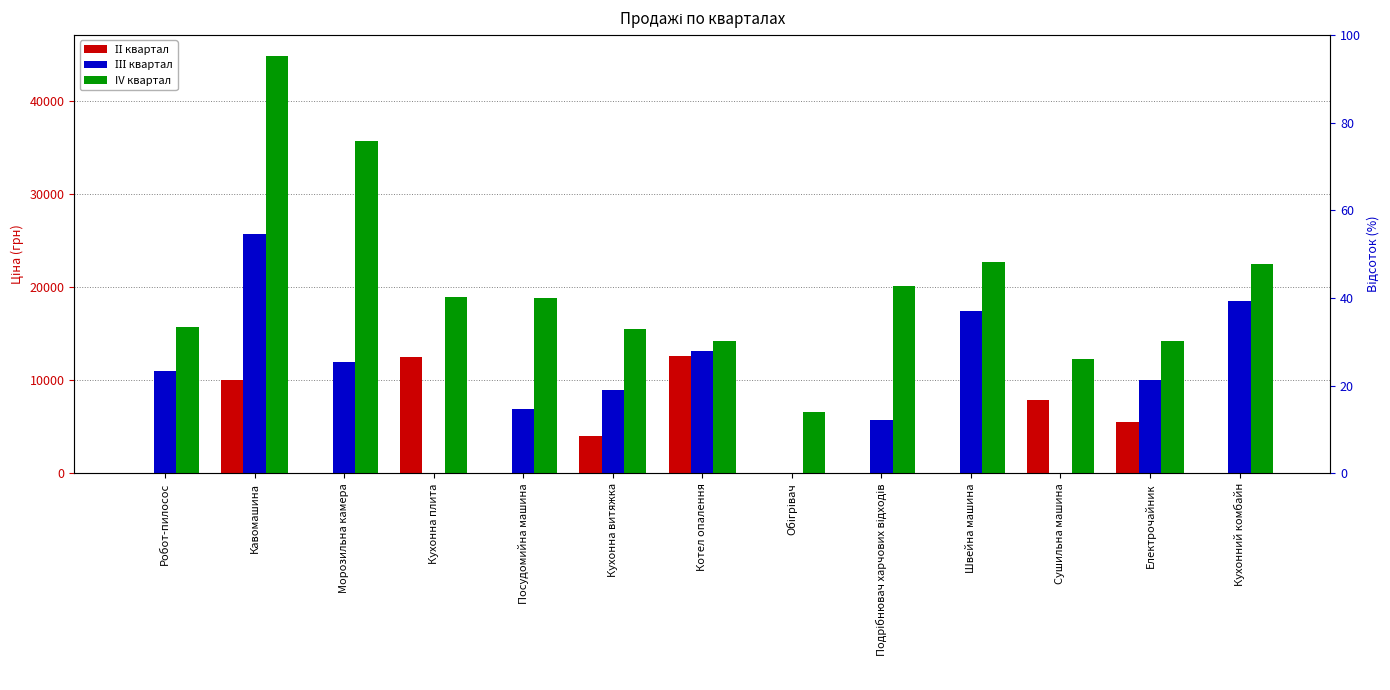

At which label does ІІІ квартал reach its minimum?

Кухонна плита